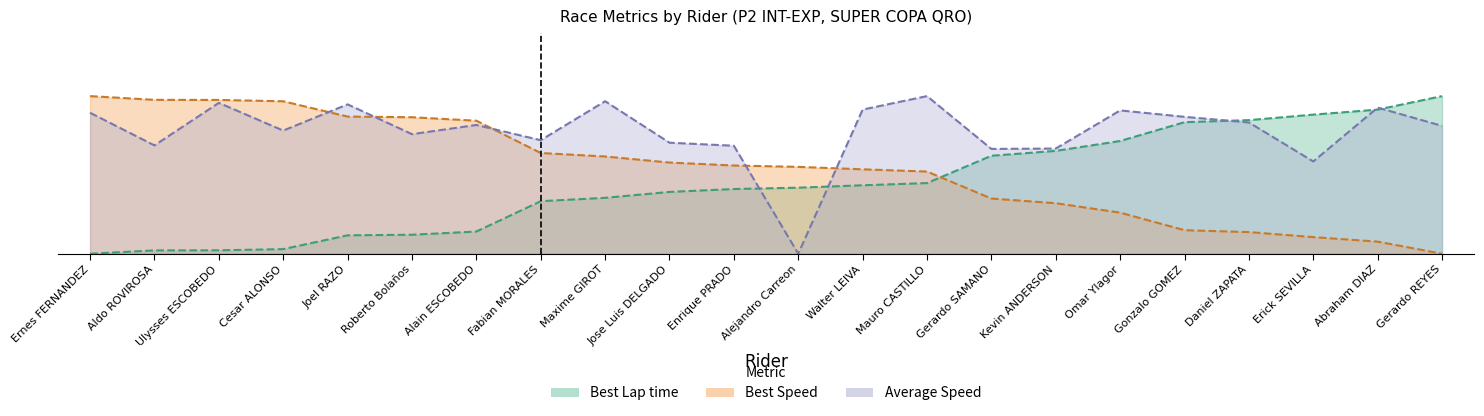

How many distinct data groups are displayed?

3